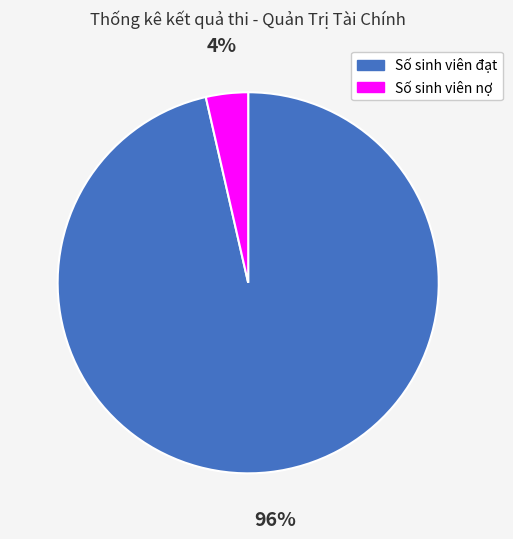

Rank the categories by value from lowest to highest.

Số sinh viên nợ, Số sinh viên đạt